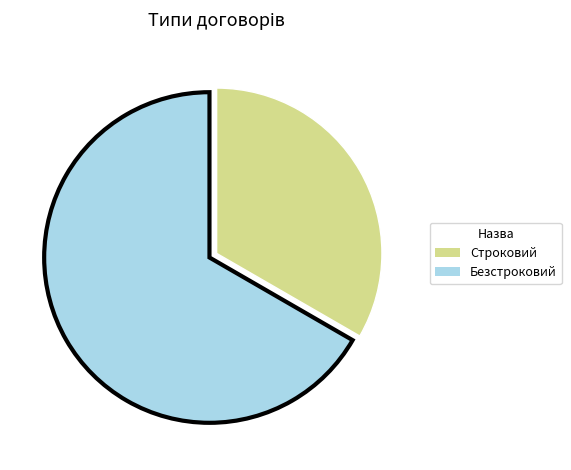

Do Безстроковий and Строковий together represent more than half of the pie?

Yes